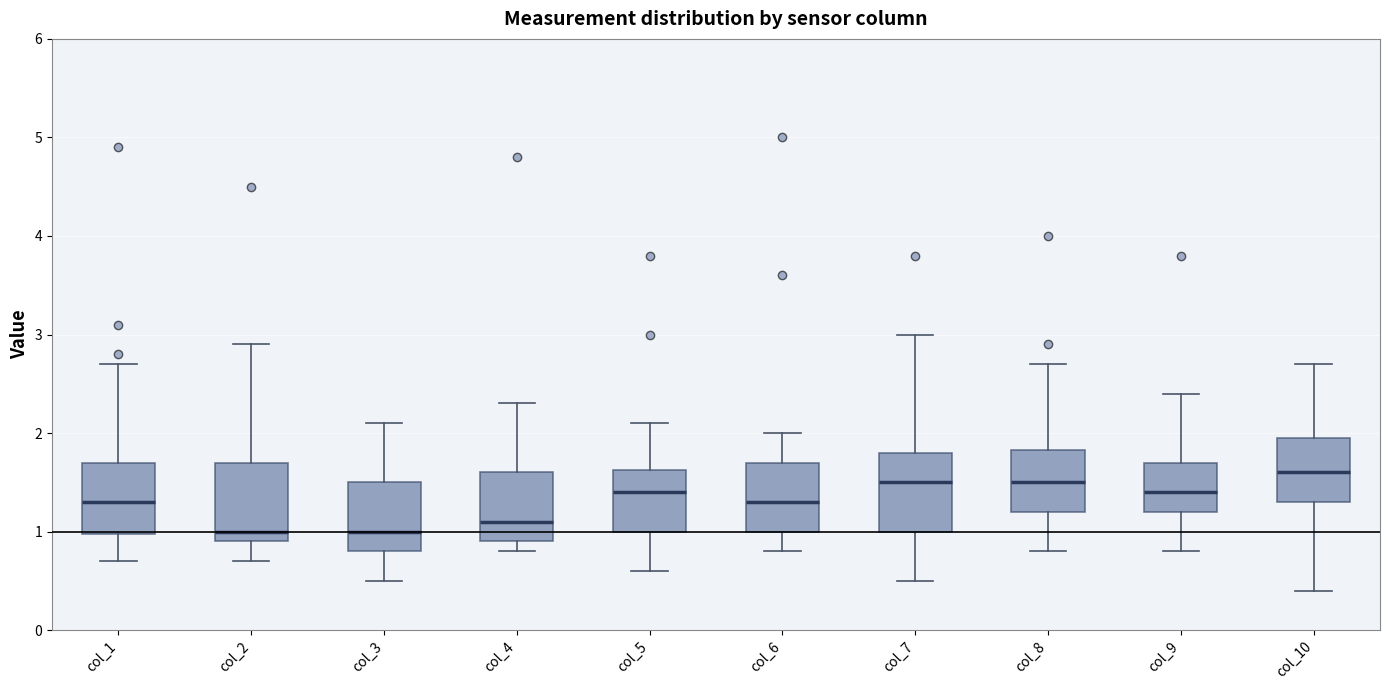

Where is the lower edge of the box for col_3 on the y-axis? The values are not printed on the chart, so give them approximately, as read against the axis.

0.8